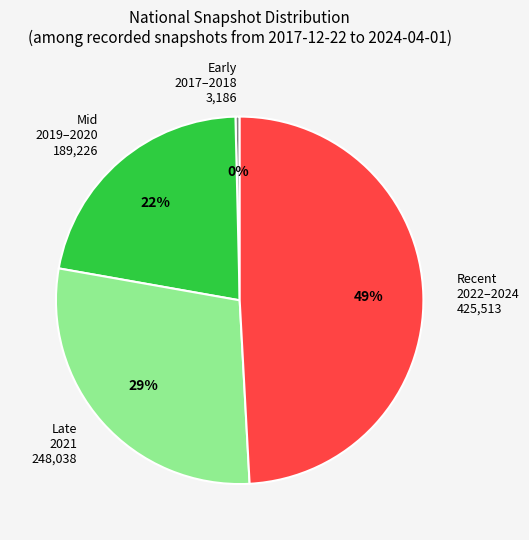

To the nearest percent, what is the difference between the largest and smallest slice percentages?

49%